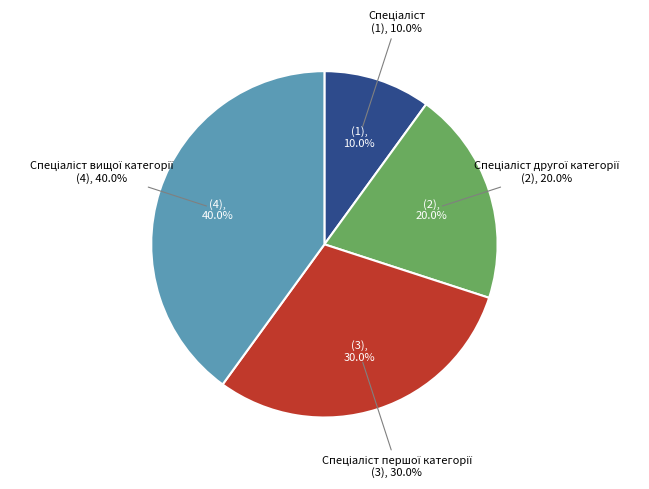

Does any single category account for the majority?

No